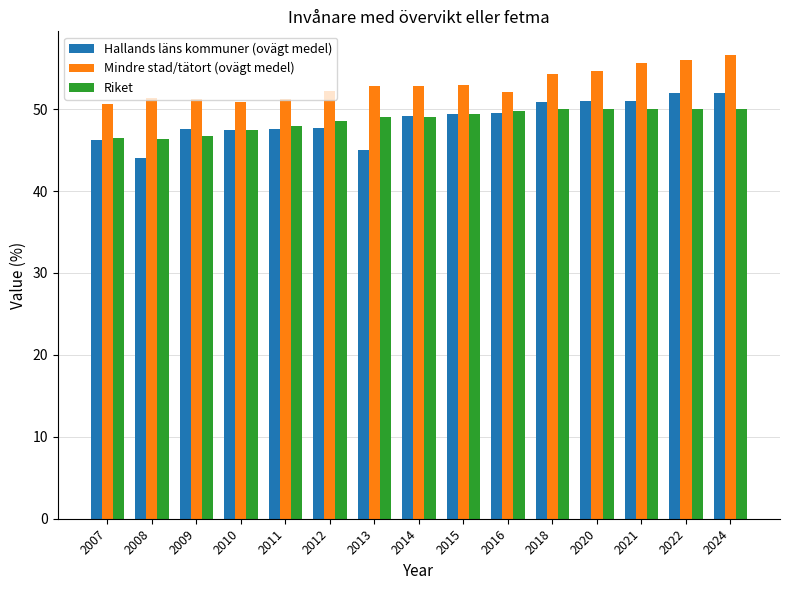

What value does the Mindre stad/tätort (ovägt medel) series have at 2011?

51.2